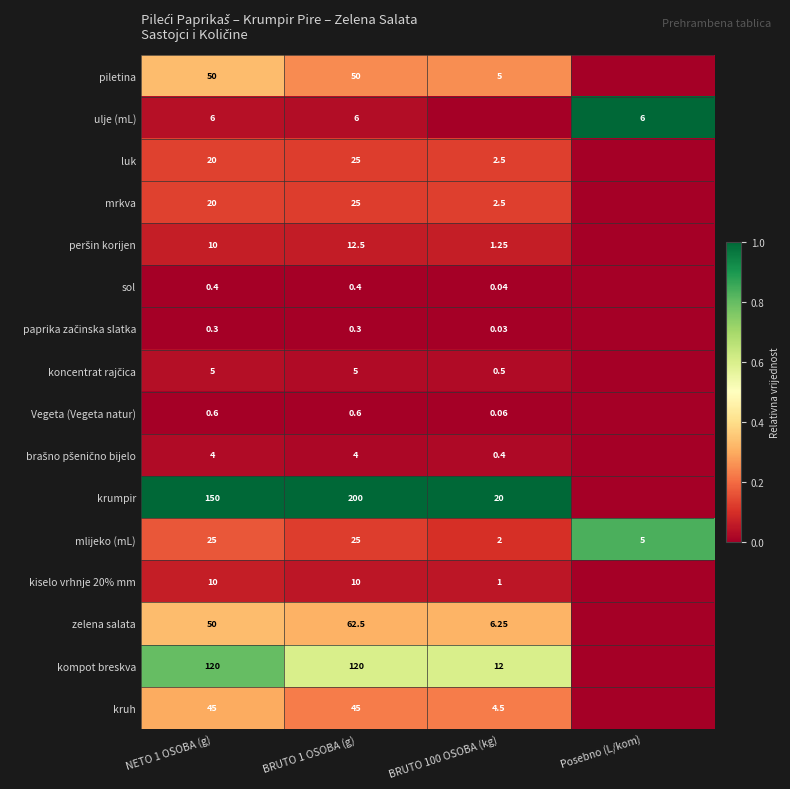

Which series changed the most between NETO 1 OSOBA (g) and BRUTO 1 OSOBA (g)?

krumpir